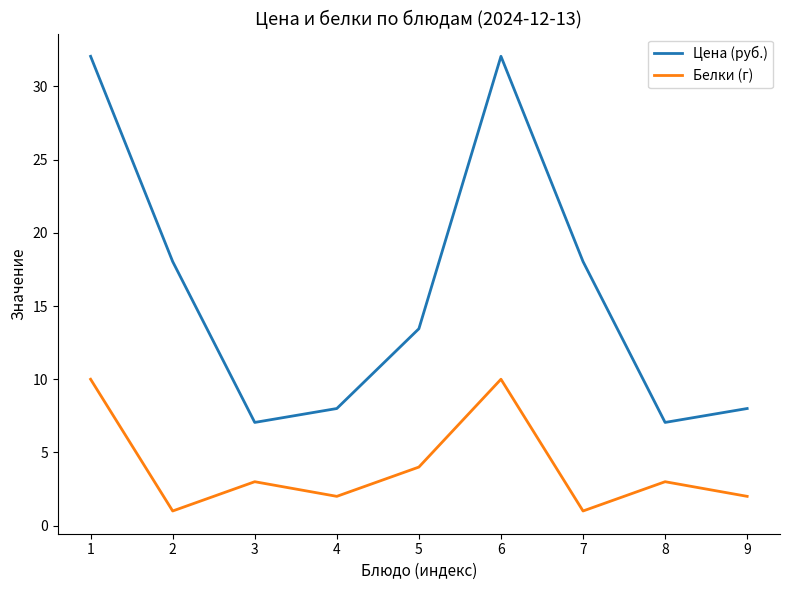

What are all the series names shown in the legend?

Цена (руб.), Белки (г)